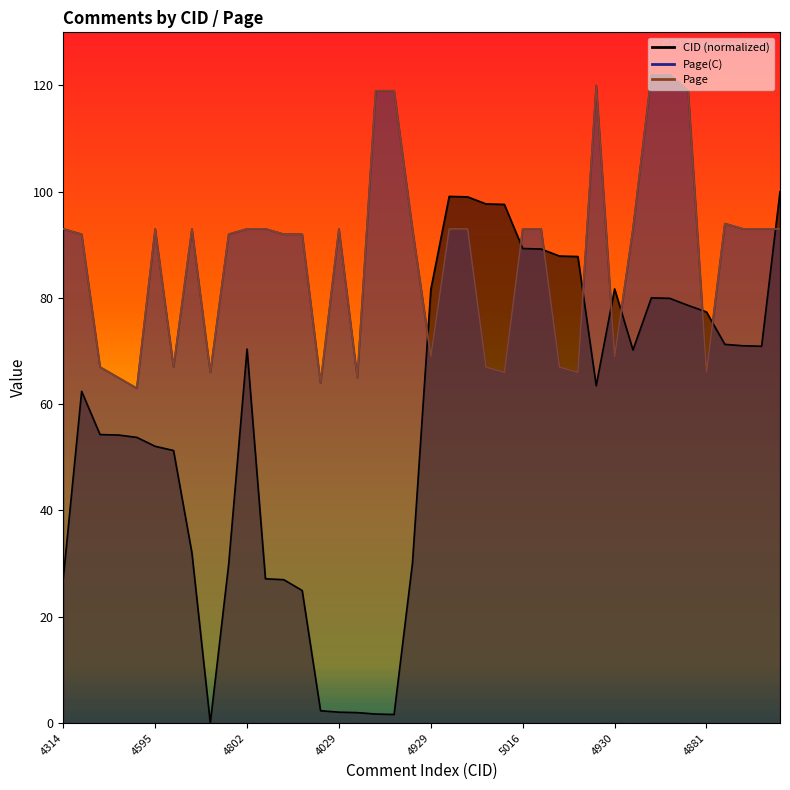

How many times do Page and CID cross each other?

9